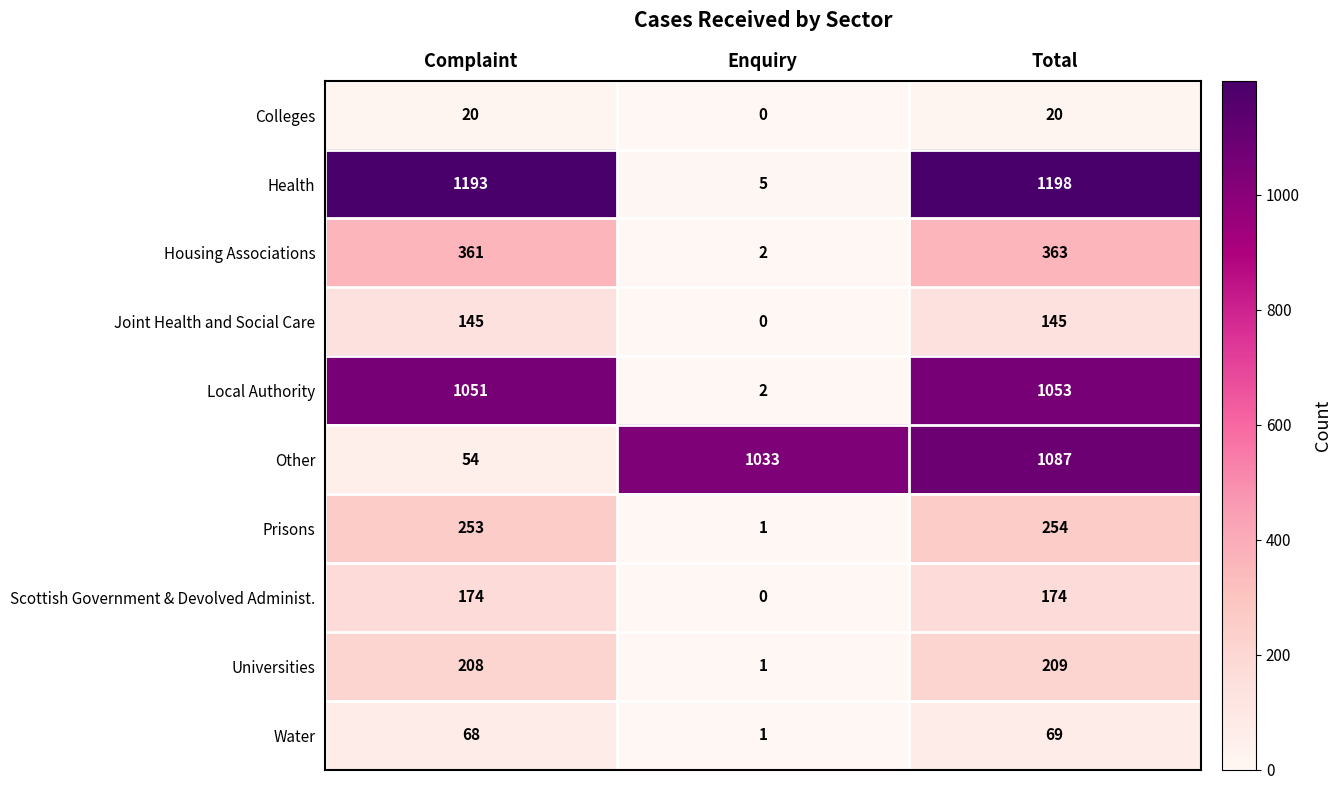

The Scottish Government & Devolved Administ. series shows 75 at Enquiry. True or false?

False